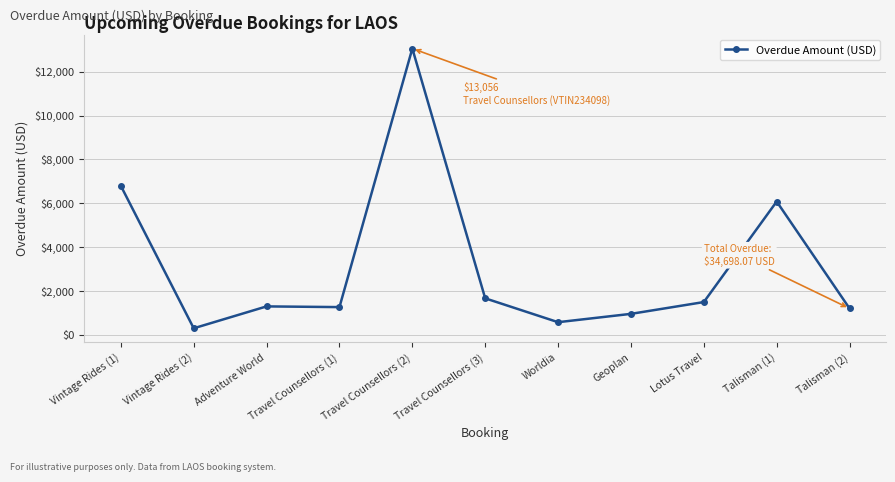

What is the label of the 10th point from the right?

Vintage Rides (2)